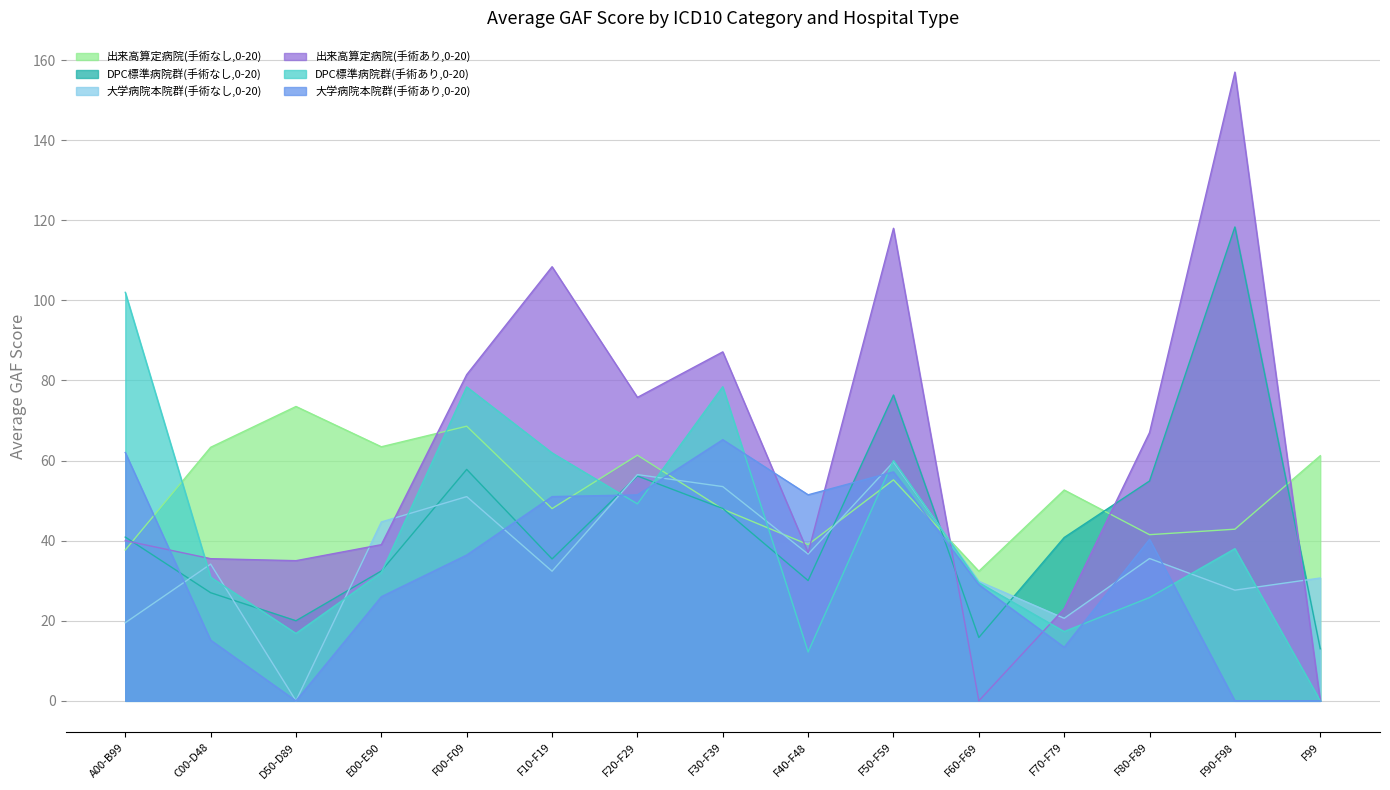

List the series in order of their peak value, highest first.

出来高算定病院(手術あり,0-20), DPC標準病院群(手術なし,0-20), DPC標準病院群(手術あり,0-20), 出来高算定病院(手術なし,0-20), 大学病院本院群(手術あり,0-20), 大学病院本院群(手術なし,0-20)